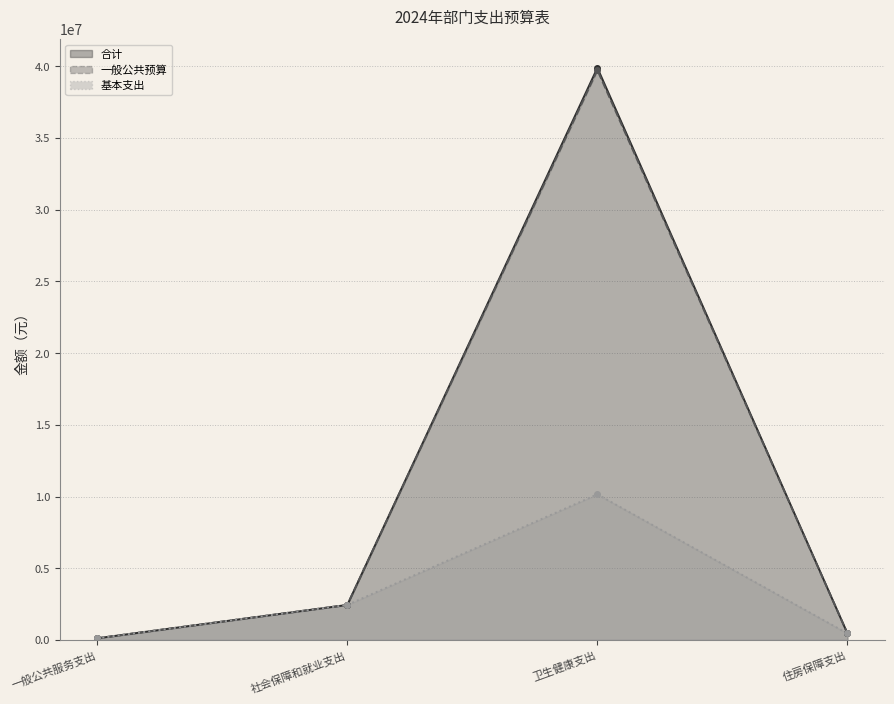

Which label corresponds to the largest value in the chart?

卫生健康支出